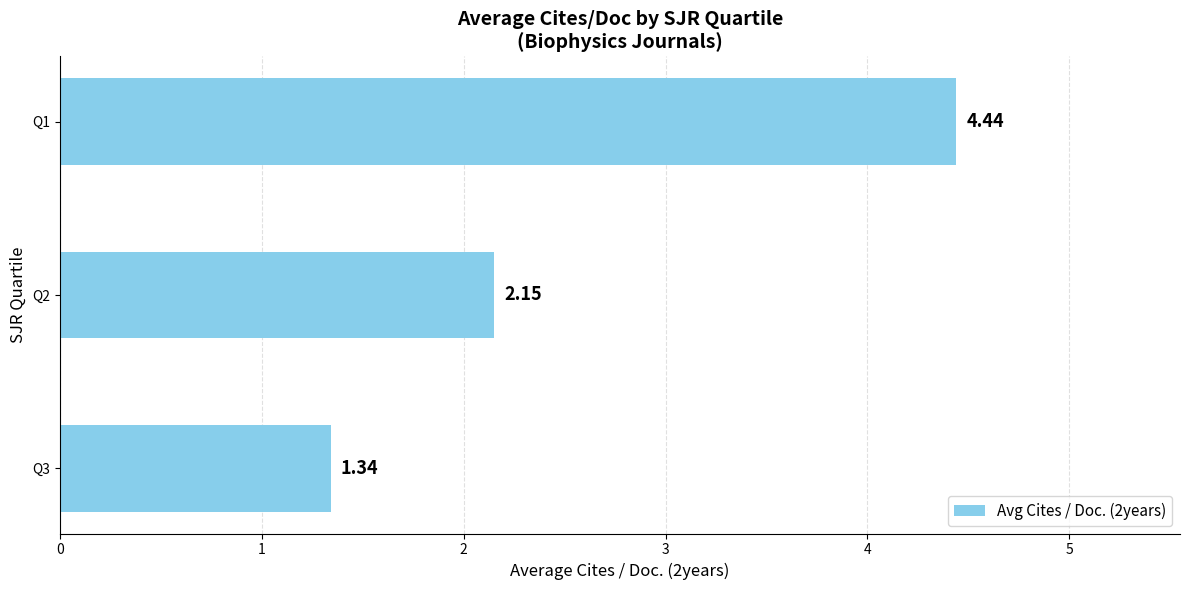

Rank the categories by value from highest to lowest.

Q1, Q2, Q3